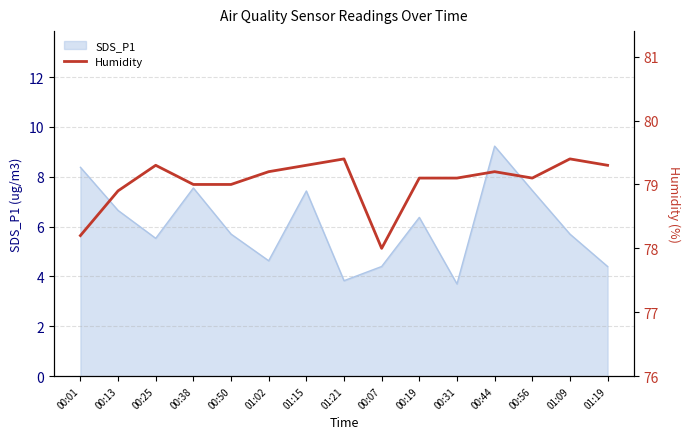

Reading right to left, transcribe all the data shown in this chart.

79.3	79.4	79.1	79.2	79.1	79.1	78.0	79.4	79.3	79.2	79.0	79.0	79.3	78.9	78.2